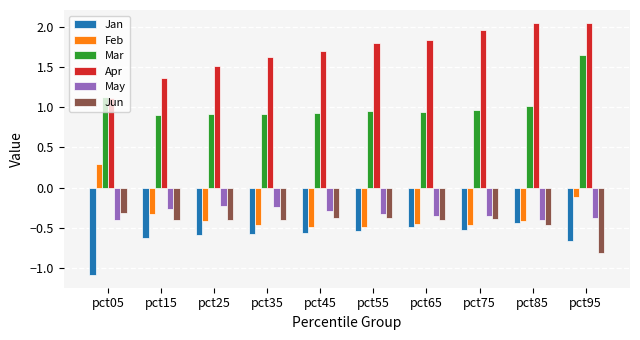

What is the difference between the highest and lowest values at pct85?

2.5